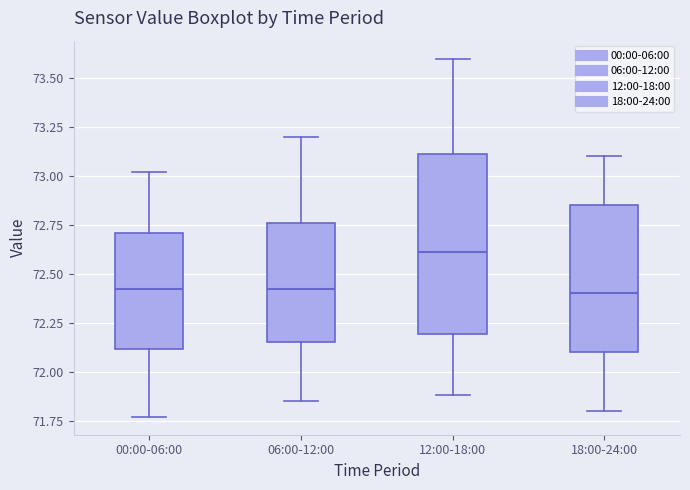

Which box is the tallest, from its lower edge to its upper edge?

12:00-18:00